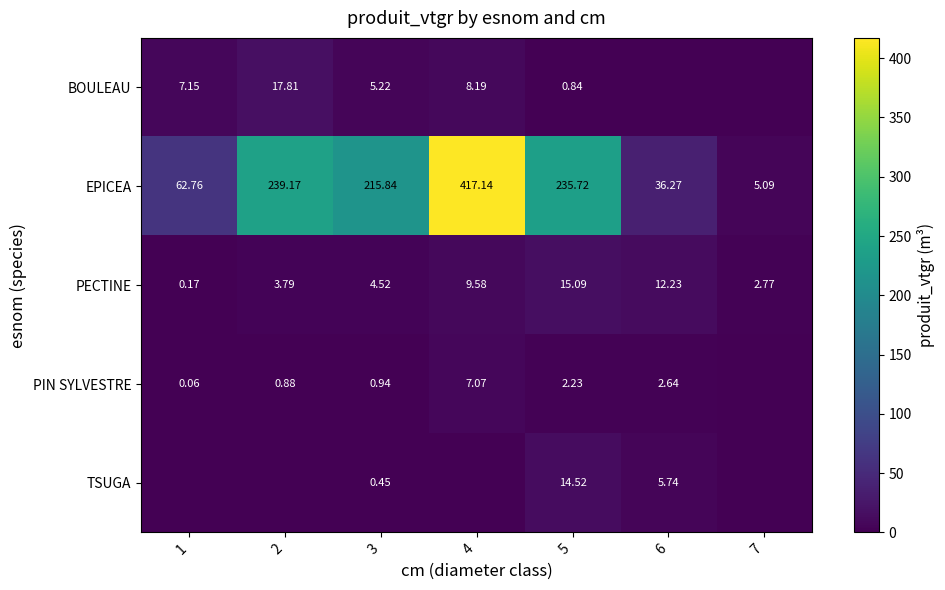

Is the value of EPICEA at 4 greater than the value of PECTINE at 4?

Yes